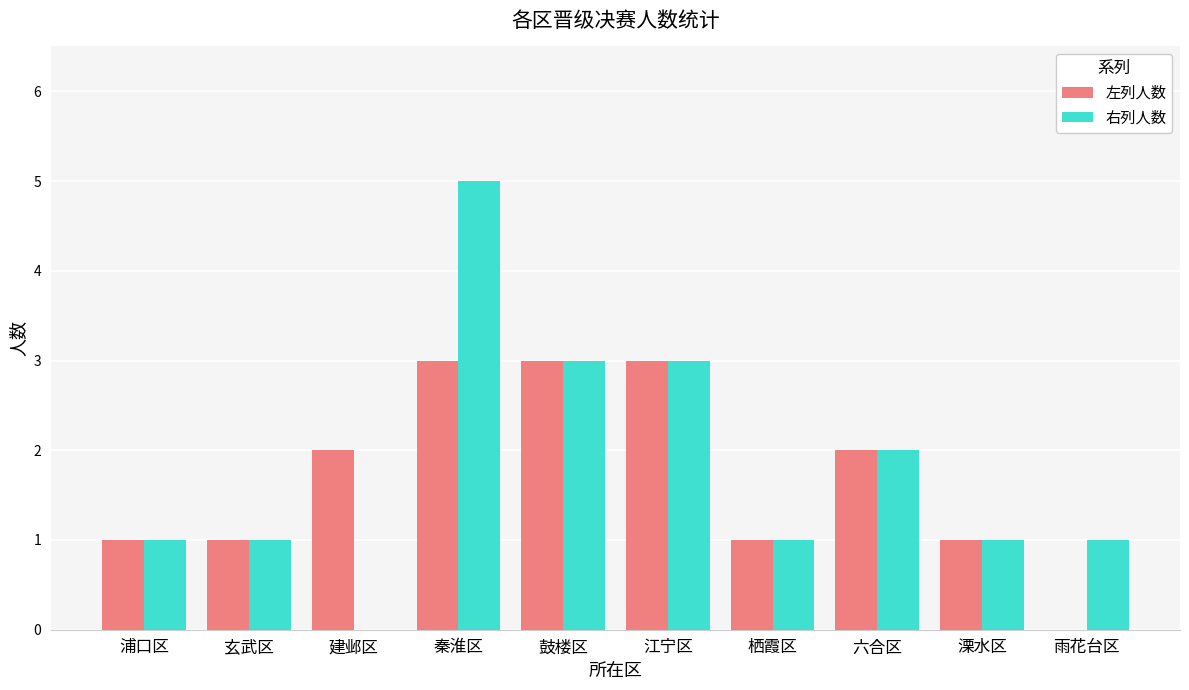

Between 秦淮区 and 江宁区, which series saw the biggest shift?

右列人数